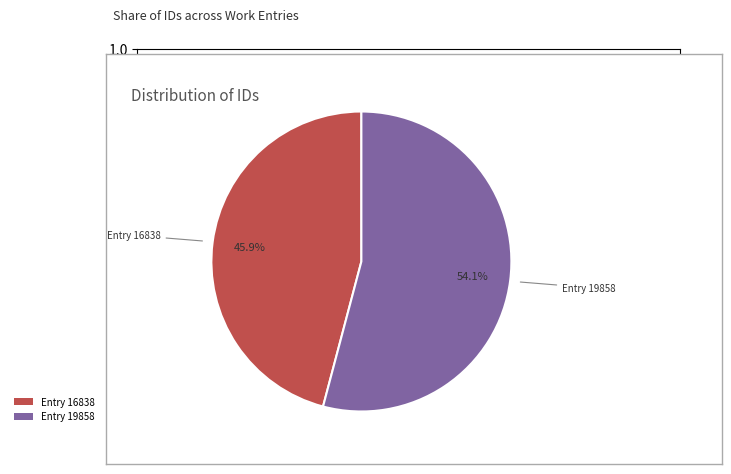

Does any single category account for the majority?

Yes